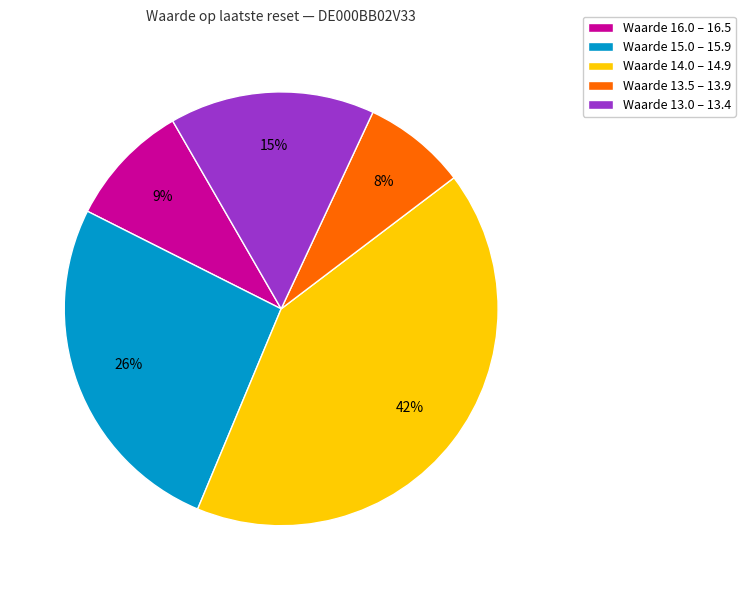

Approximately how many times larger is the value at Waarde 14.0 – 14.9 compared to Waarde 15.0 – 15.9?

1.6